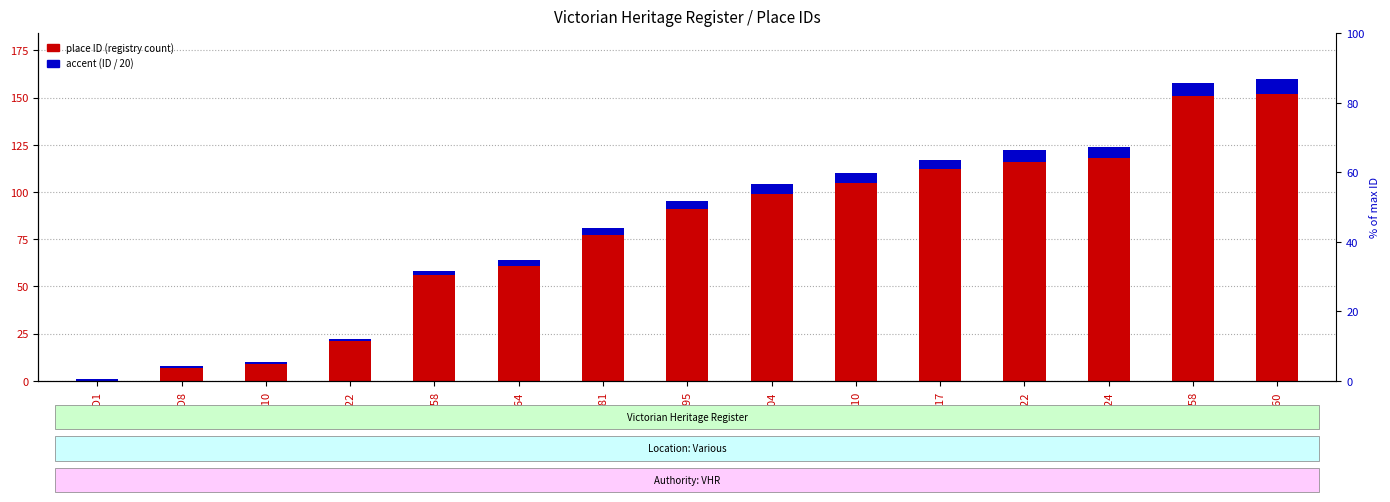

List the series in order of their peak value, highest first.

place ID (registry count), accent (ID / 20)